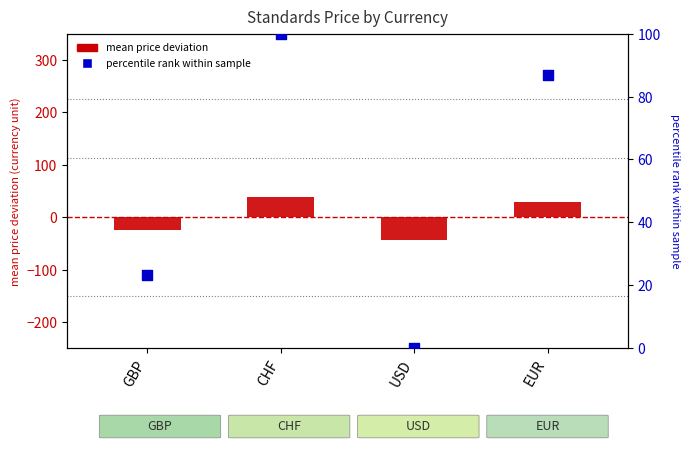

Which series has the widest spread of Y values?

percentile rank within sample